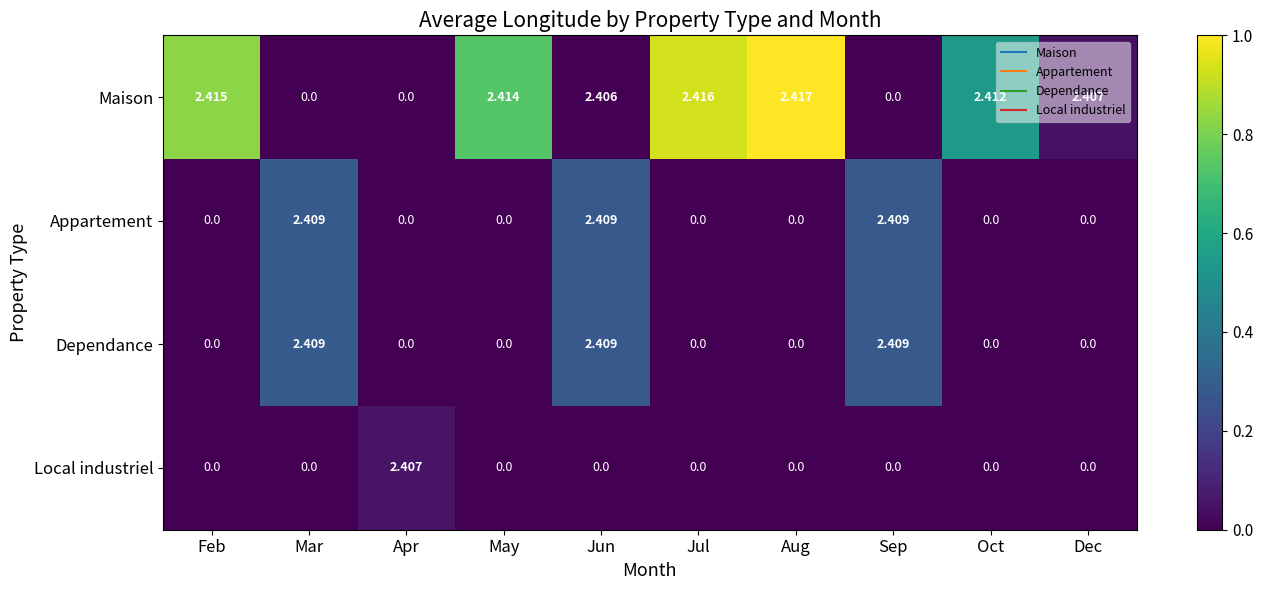

At which category is the sum across all series the highest?

Jun